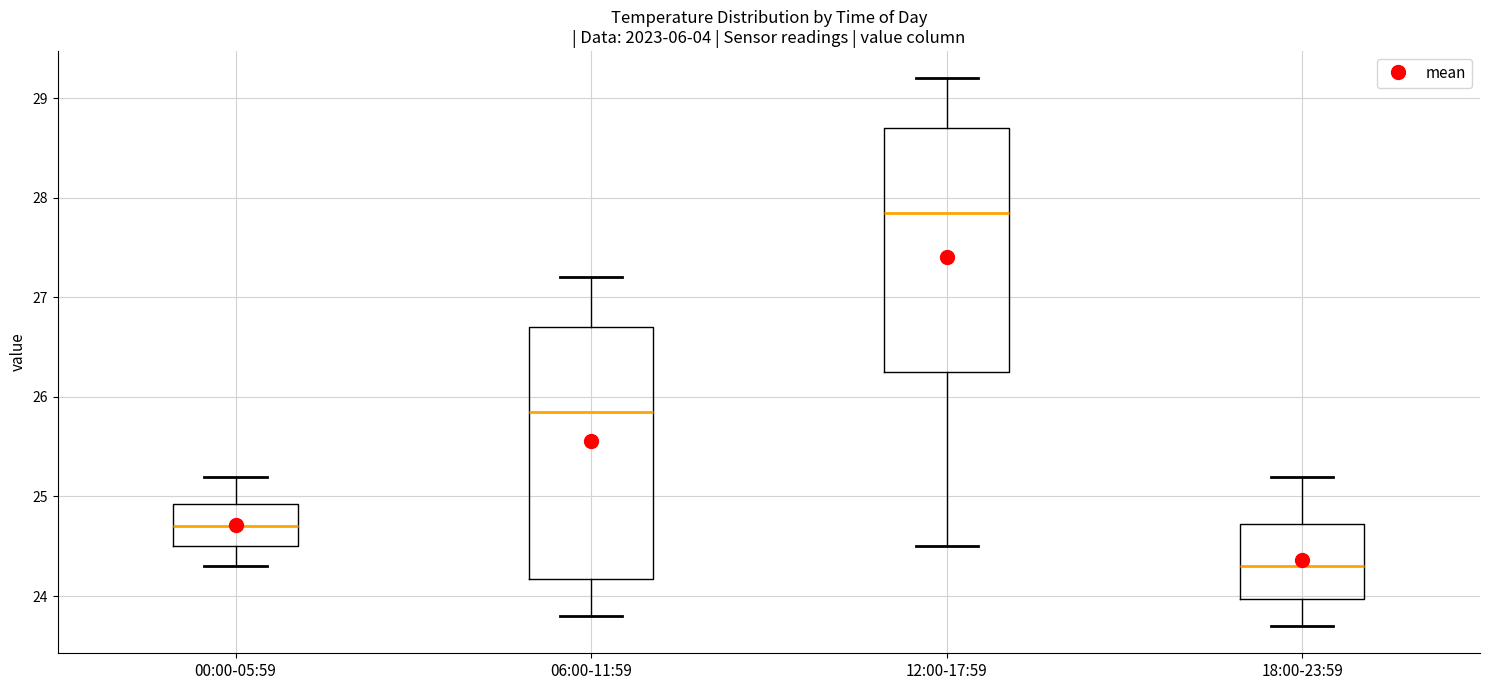

Which box's median line is the highest?

12:00-17:59